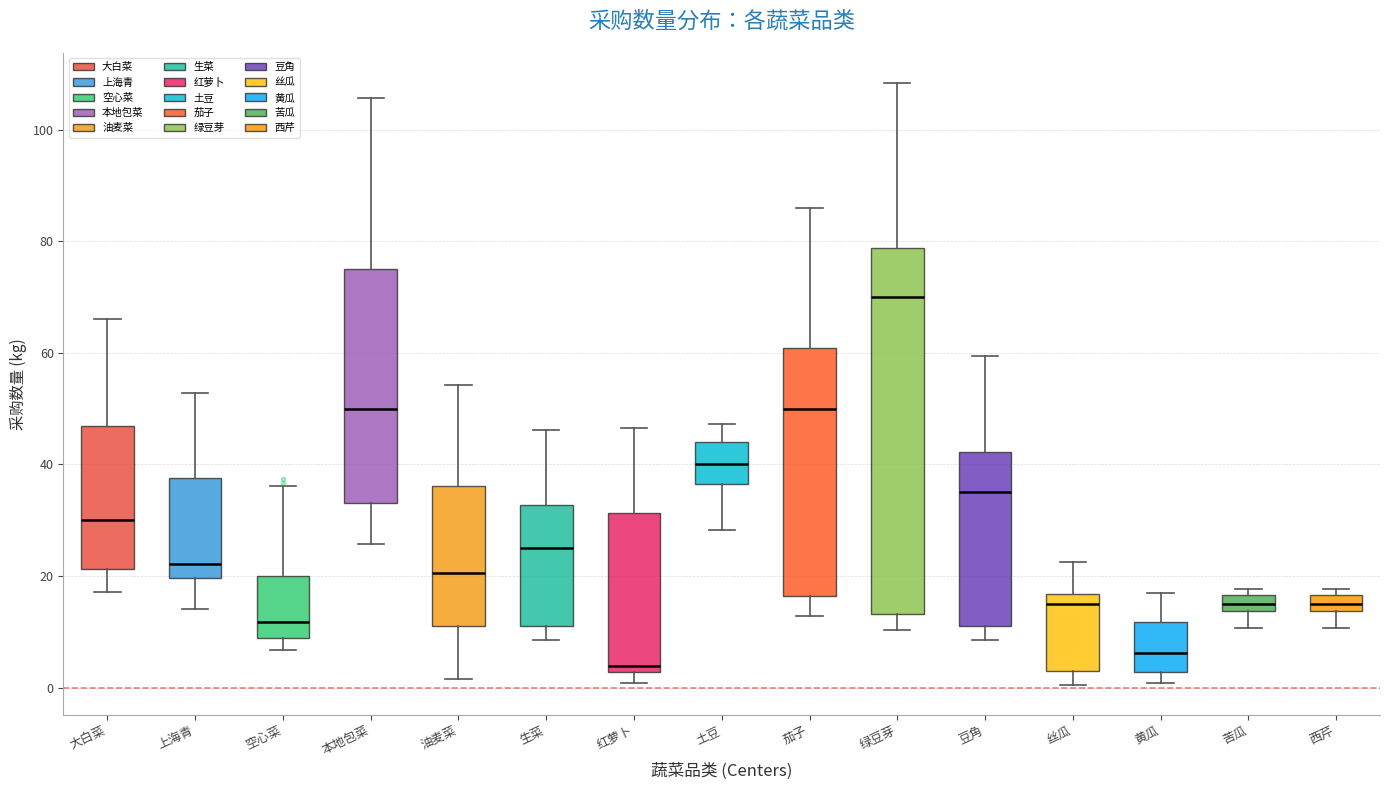

Which box is the tallest, from its lower edge to its upper edge?

绿豆芽